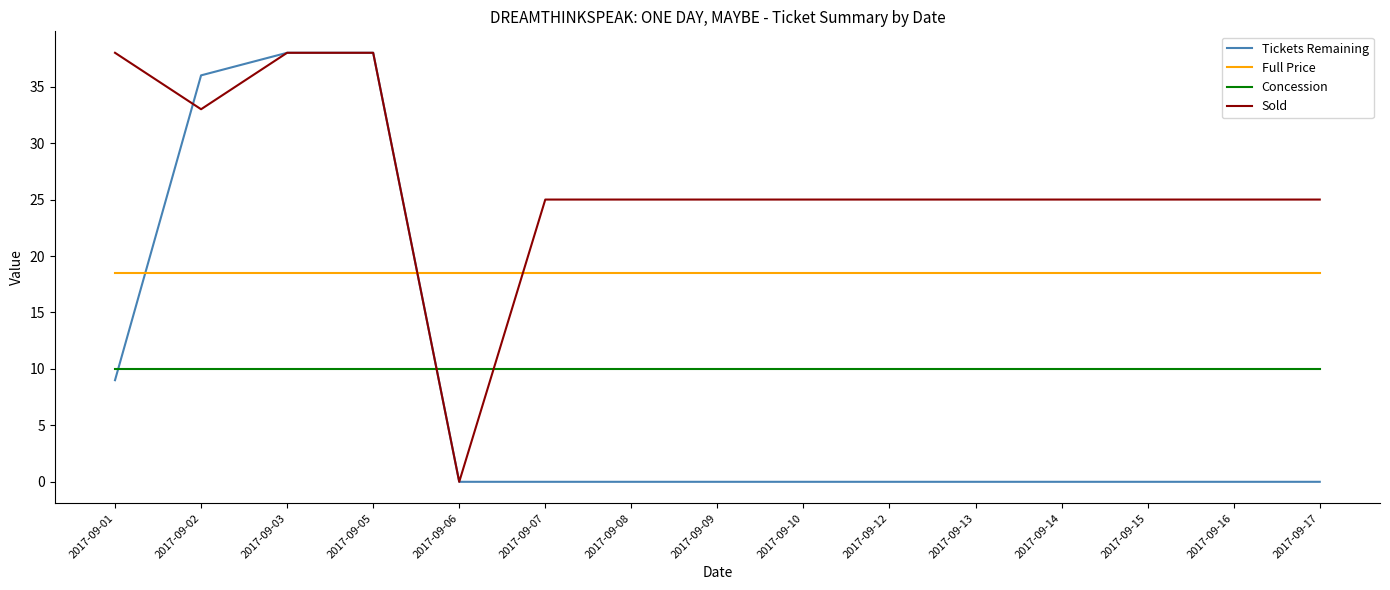

Reading left to right, transcribe all the data shown in this chart.

Tickets Remaining: 9.0	36.0	38.0	38.0	0.0	0.0	0.0	0.0	0.0	0.0	0.0	0.0	0.0	0.0	0.0
Full Price: 18.5	18.5	18.5	18.5	18.5	18.5	18.5	18.5	18.5	18.5	18.5	18.5	18.5	18.5	18.5
Concession: 10.0	10.0	10.0	10.0	10.0	10.0	10.0	10.0	10.0	10.0	10.0	10.0	10.0	10.0	10.0
Sold: 38.0	33.0	38.0	38.0	0.0	25.0	25.0	25.0	25.0	25.0	25.0	25.0	25.0	25.0	25.0